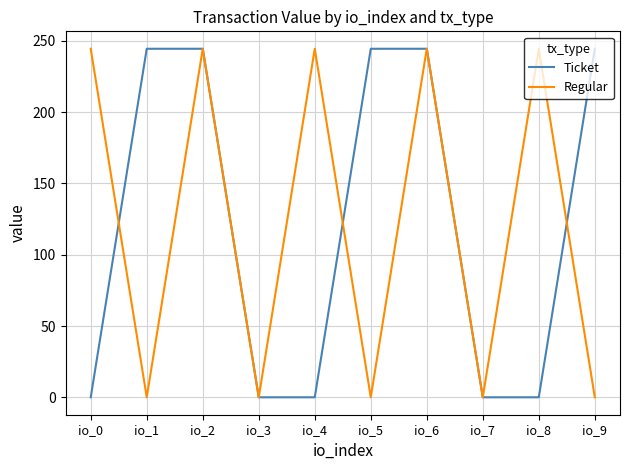

Between io_4 and io_7, which series saw the biggest shift?

Regular